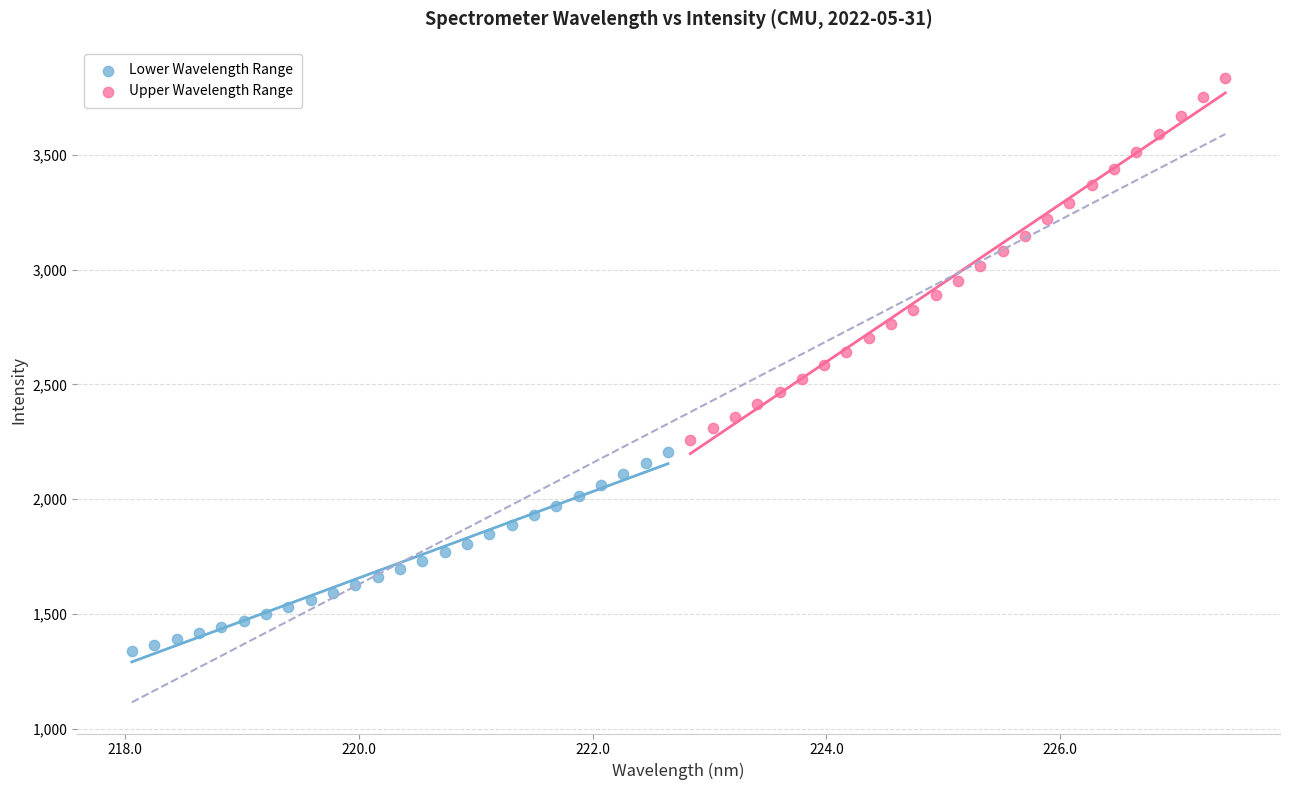

Which series has the largest Y range (max minus min)?

Upper Wavelength Range